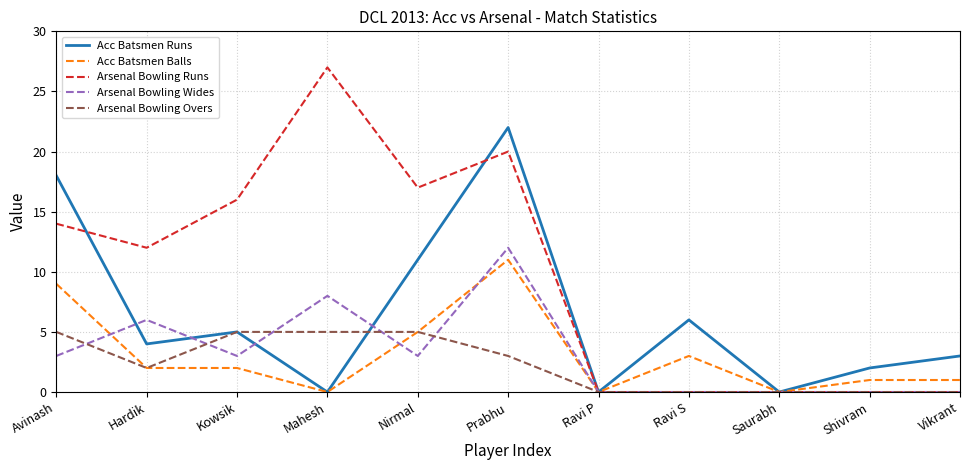

Which category has the highest value in the Acc Batsmen Runs series?

Prabhu